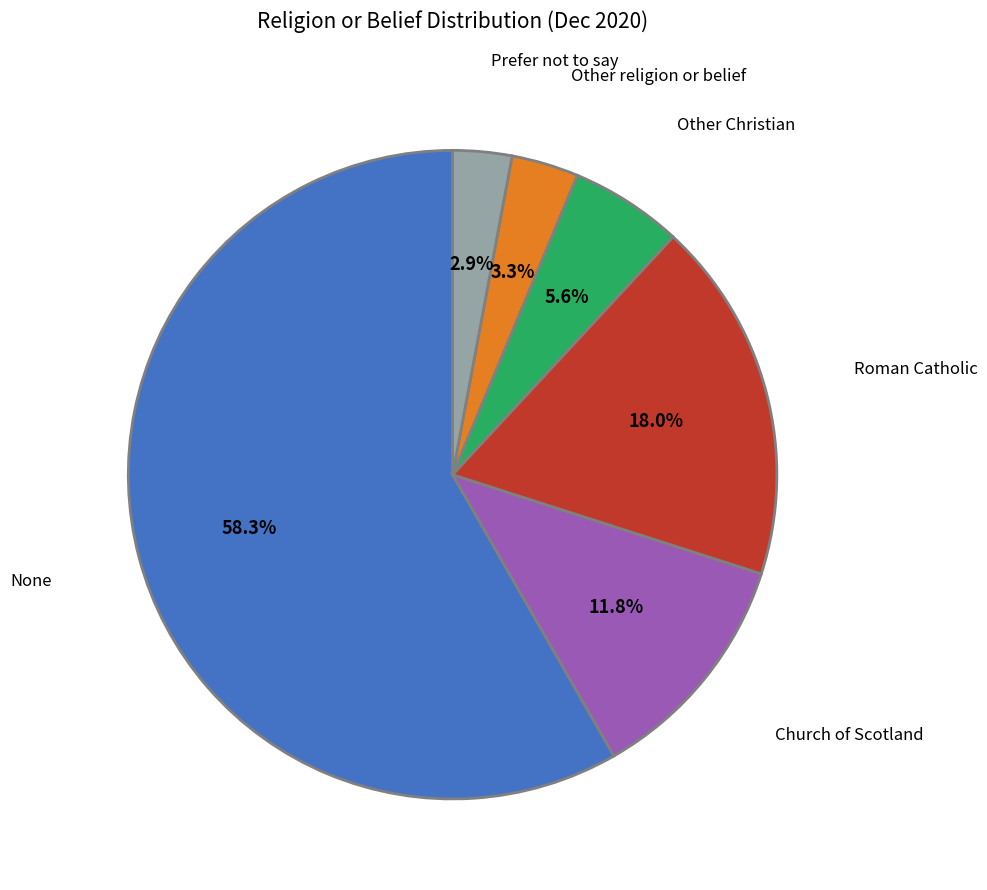

Count the number of slices in the pie.

6